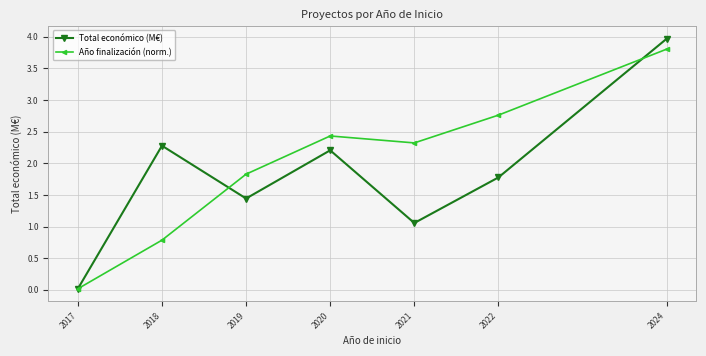

What is the spread (max minus min) of values at 2018?

1.5